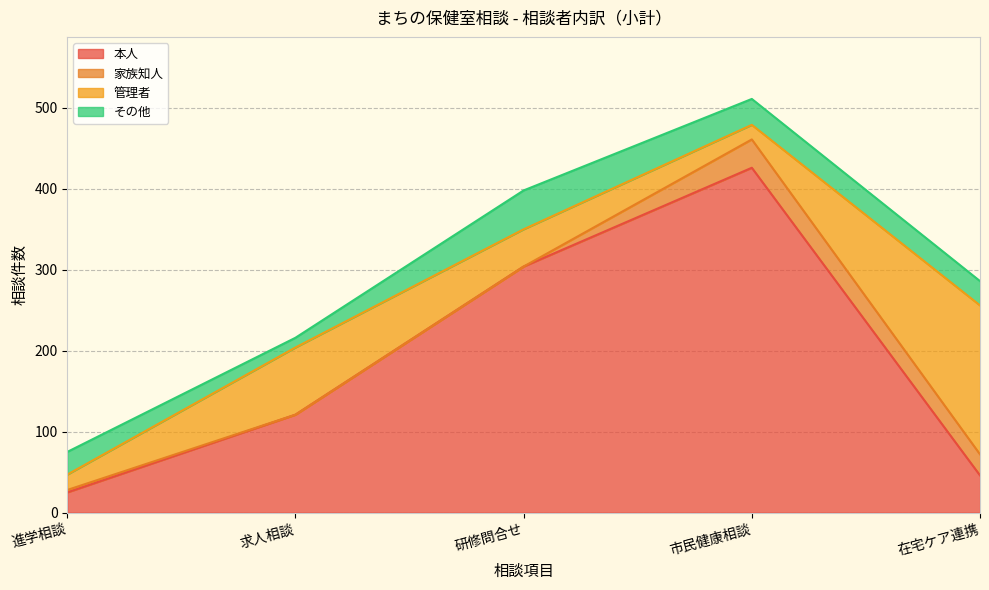

The value of 家族知人 at 研修問合せ is 0. True or false?

True